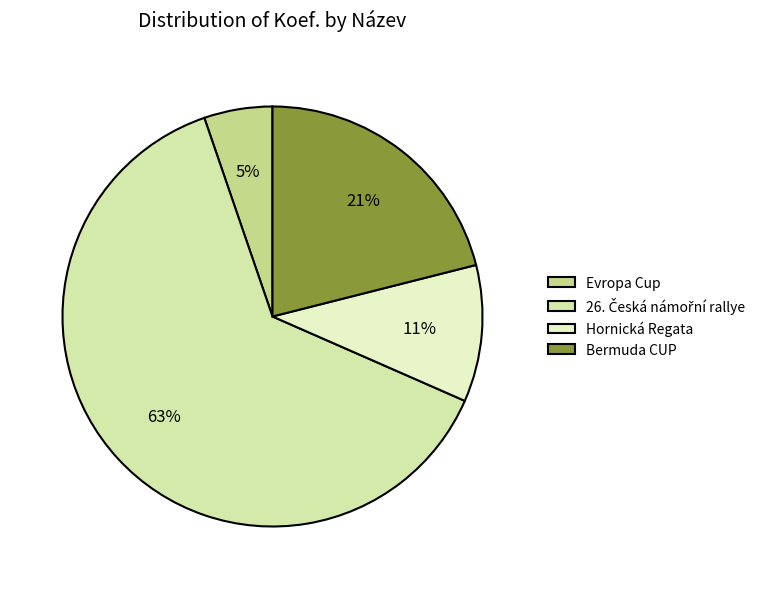

What percentage is the Bermuda CUP slice, to the nearest percent?

21%